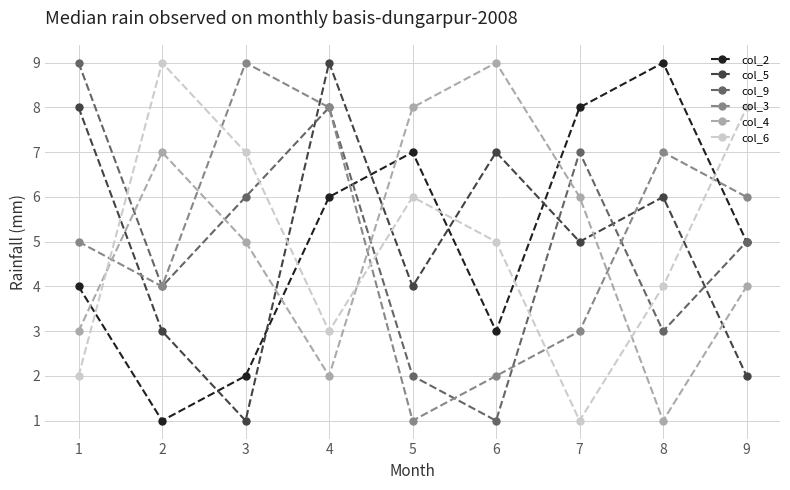

How many lines are shown in the chart?

6